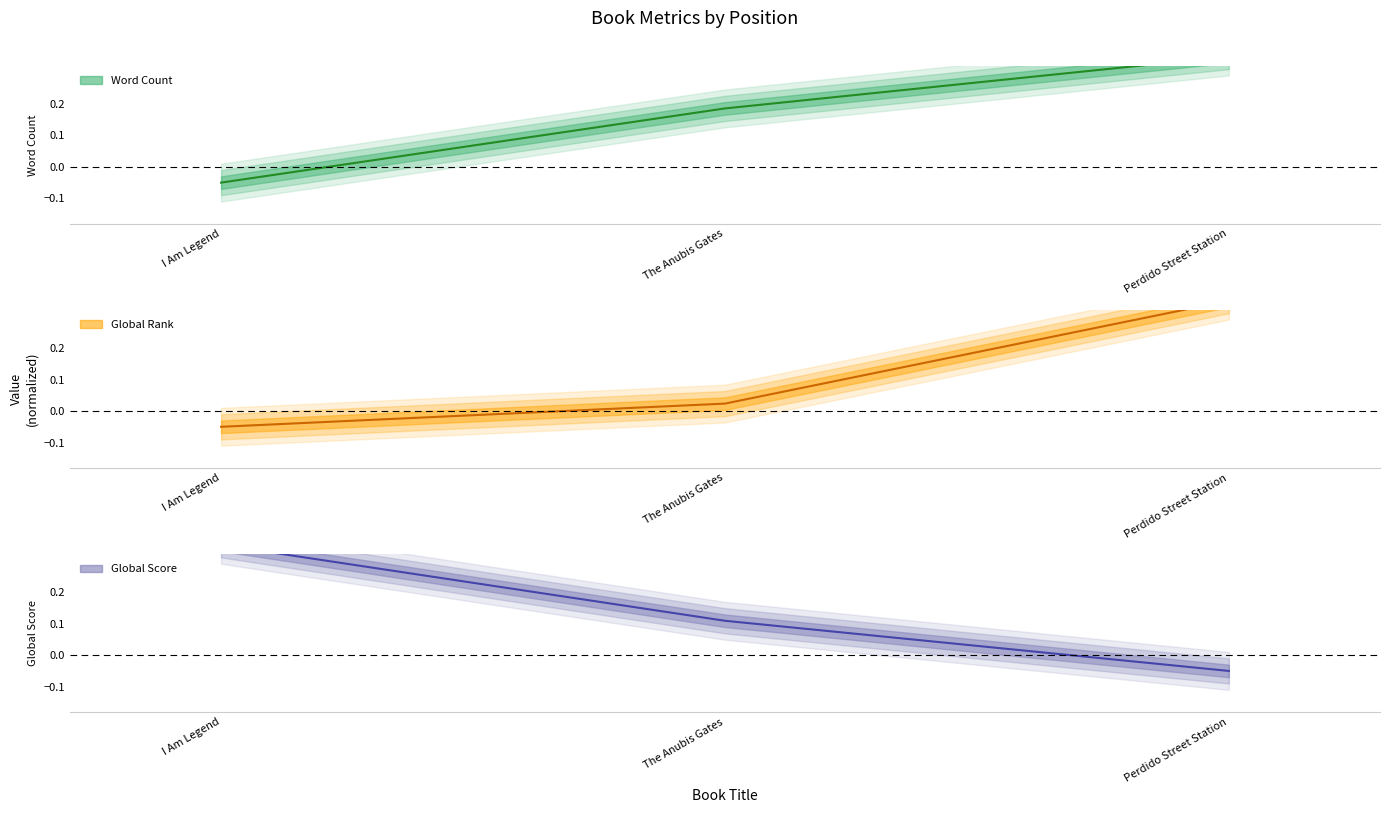

Rank the series at Perdido Street Station from lowest to highest value.

Global Score, Global Rank, Word Count